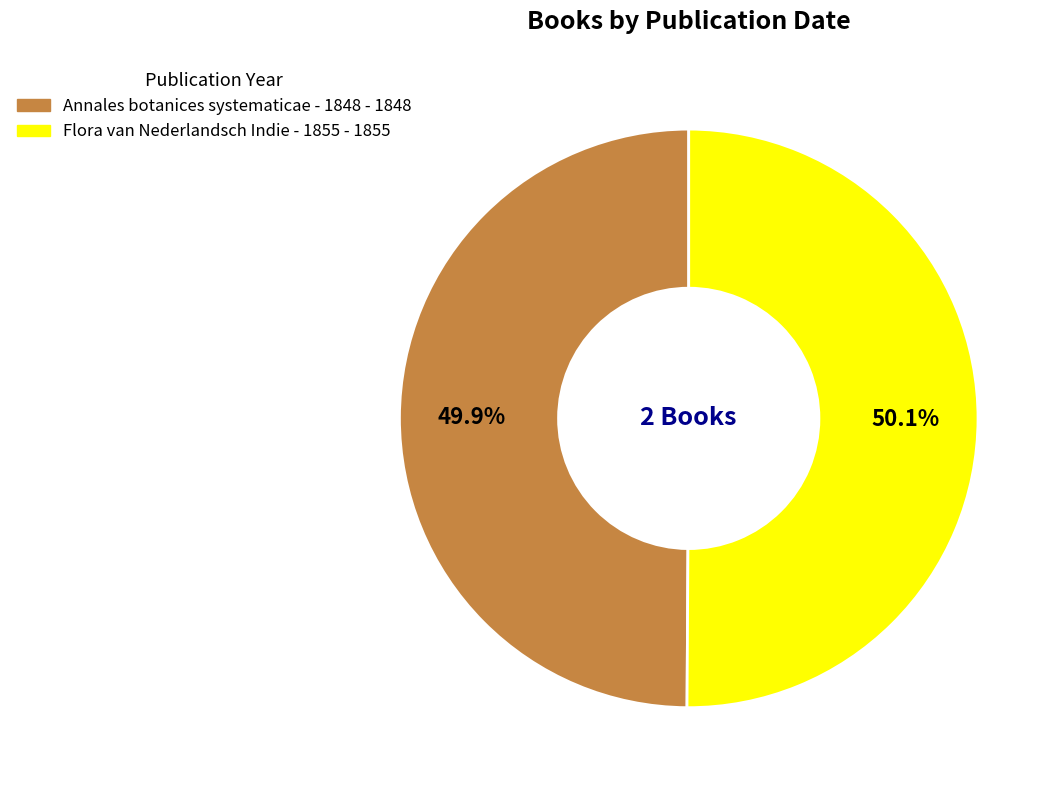

Approximately how many times larger is the value at Flora van Nederlandsch Indie - 1855 compared to Annales botanices systematicae - 1848?

1.0